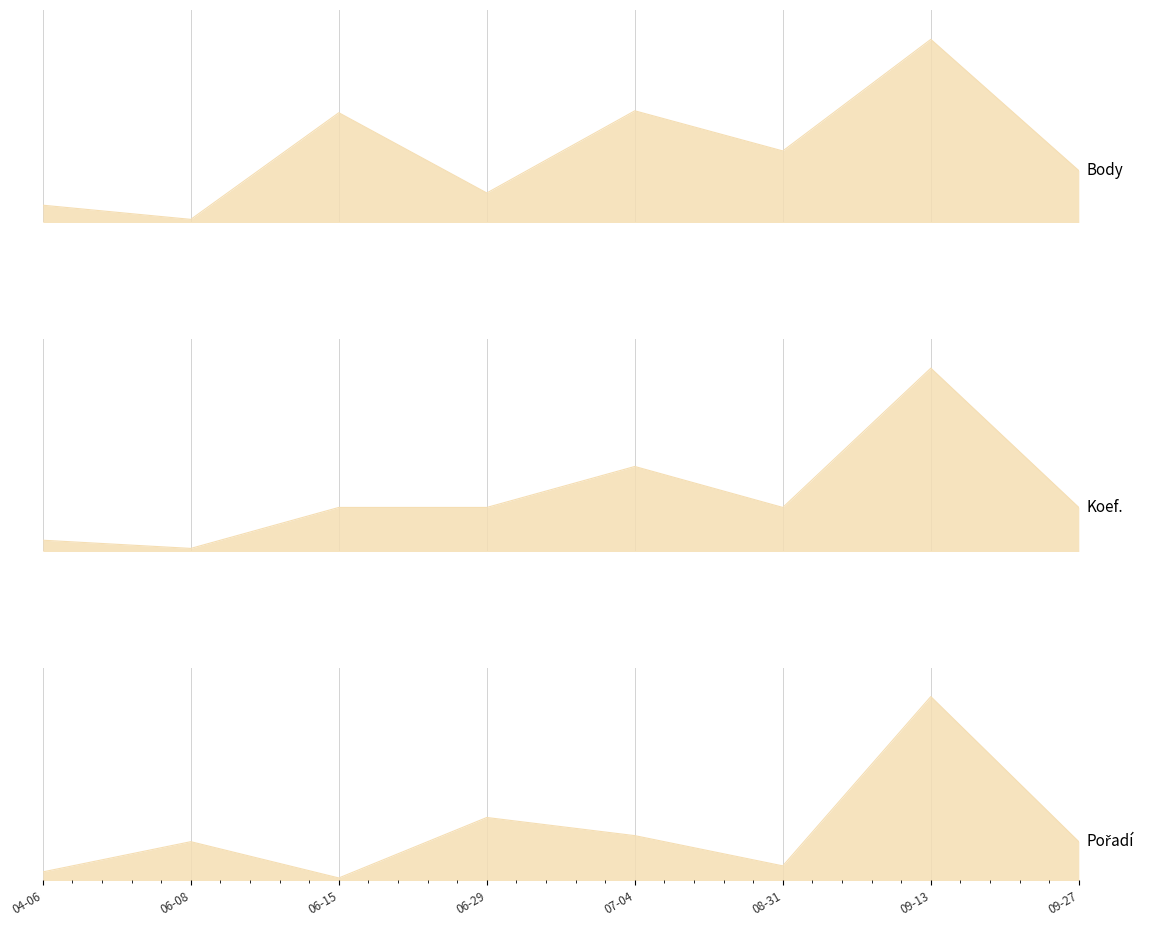

What is the label of the 8th point from the left?

09-27